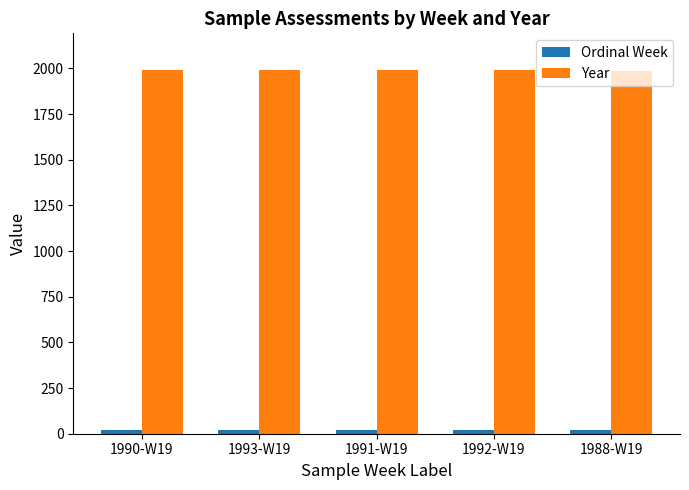

Are the bars grouped side by side (vs. stacked)?

Yes